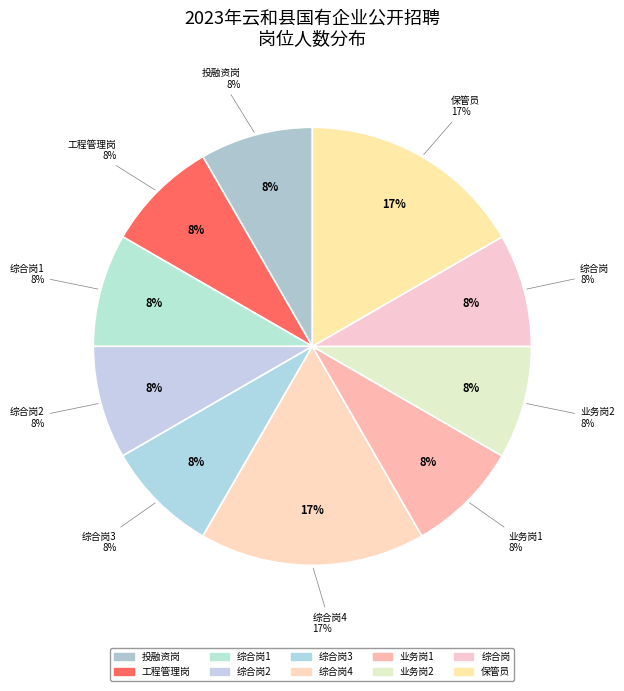

How much of the chart is everything except 保管员?

83.3%